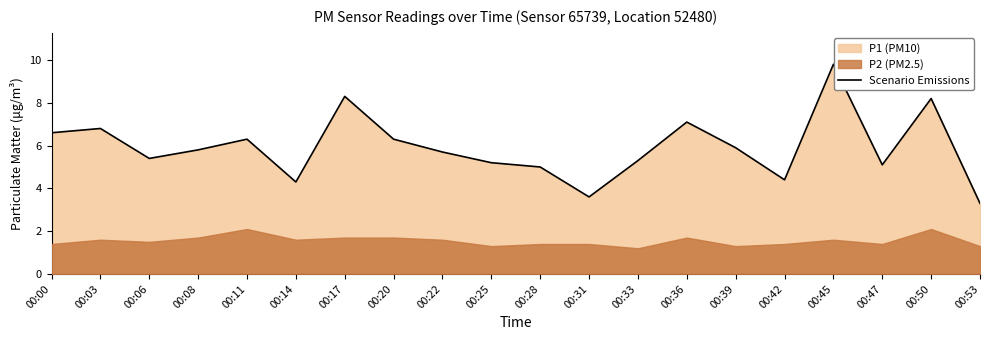

Approximately how many times larger is the value at 00:50 compared to 00:31?

2.3